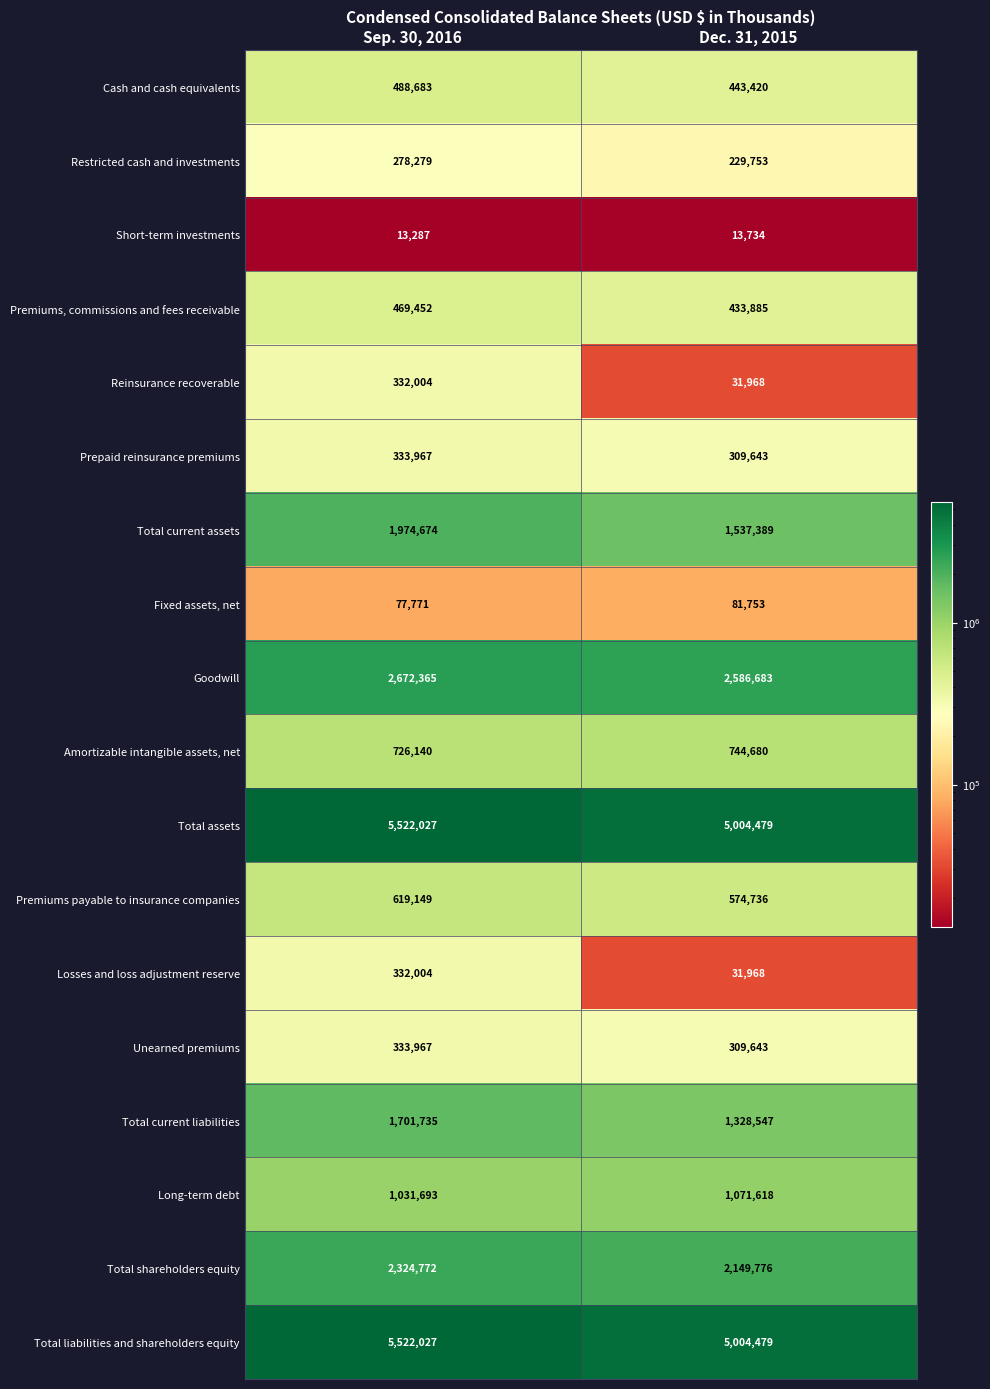

What is the spread (max minus min) of values at Dec. 31, 2015?

4990745